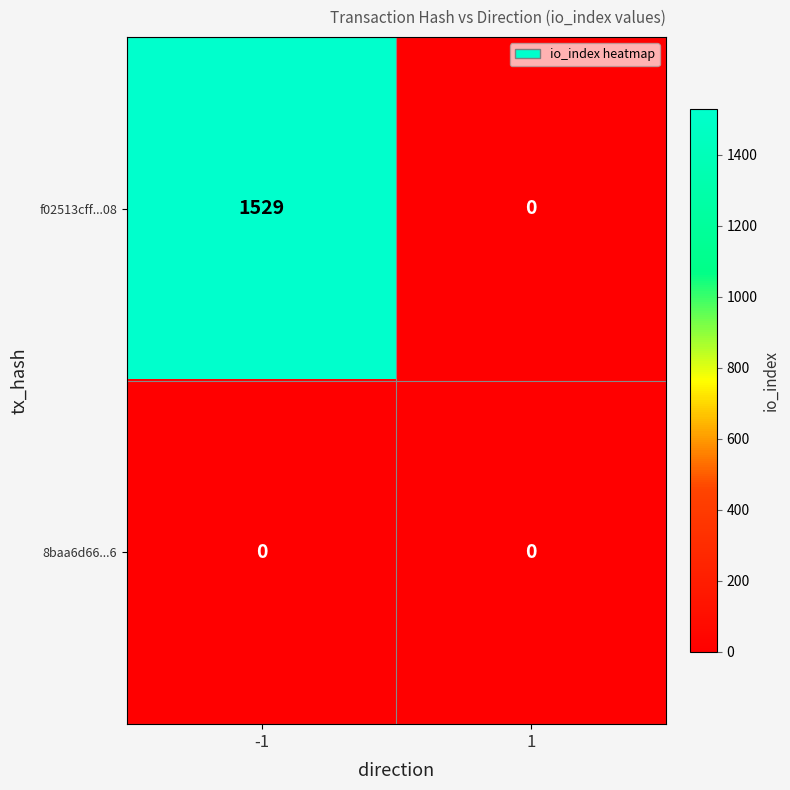

Is it true that f02513cff...08 equals 0 at 1?

True